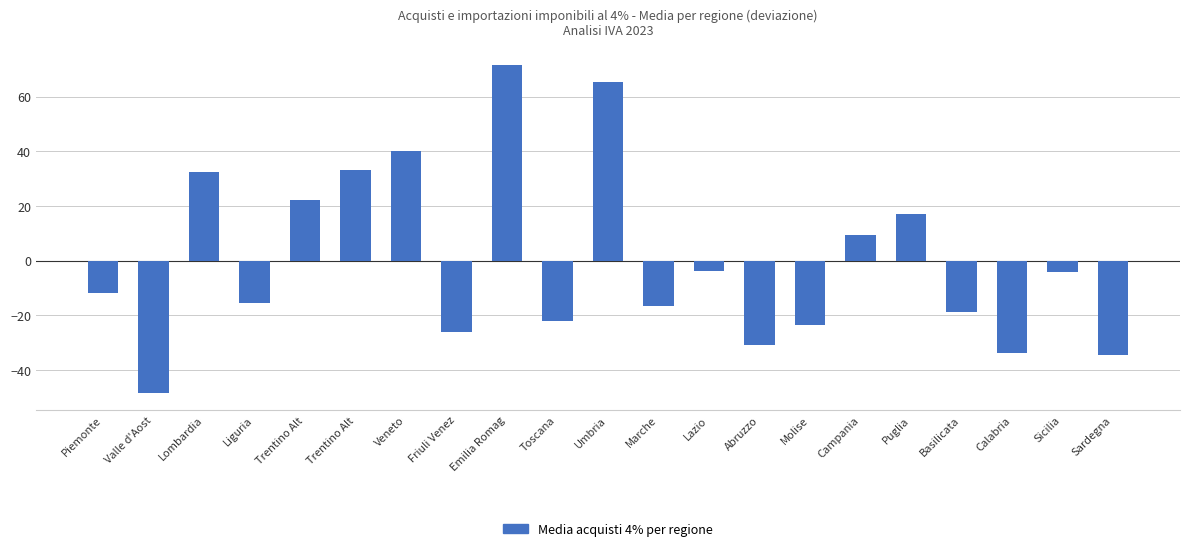

The value at Sardegna is -51.7. True or false?

False